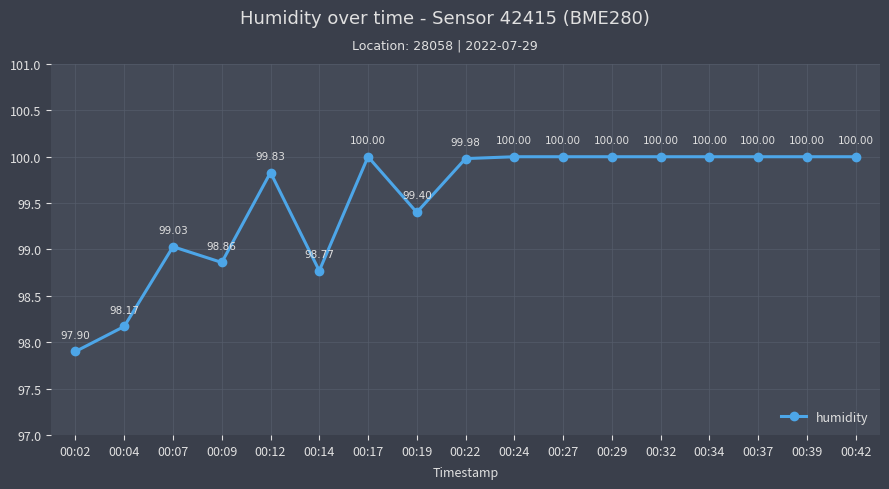

At which category does the data reach its first local valley?

00:09